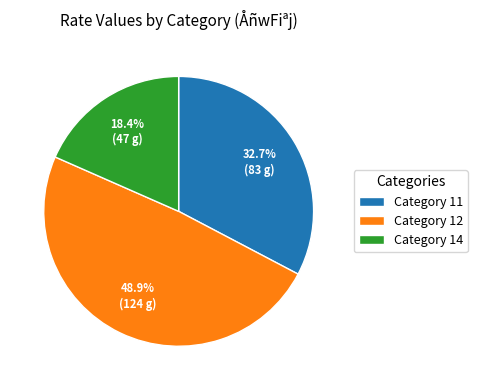

Is there a majority slice in this chart?

No